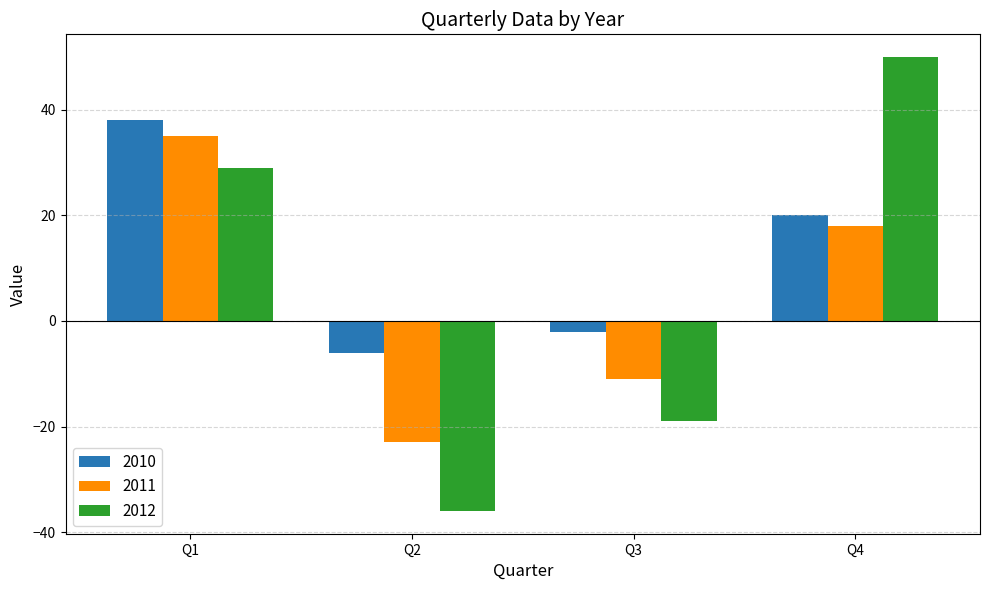

The value of 2010 at Q1 is 26. True or false?

False